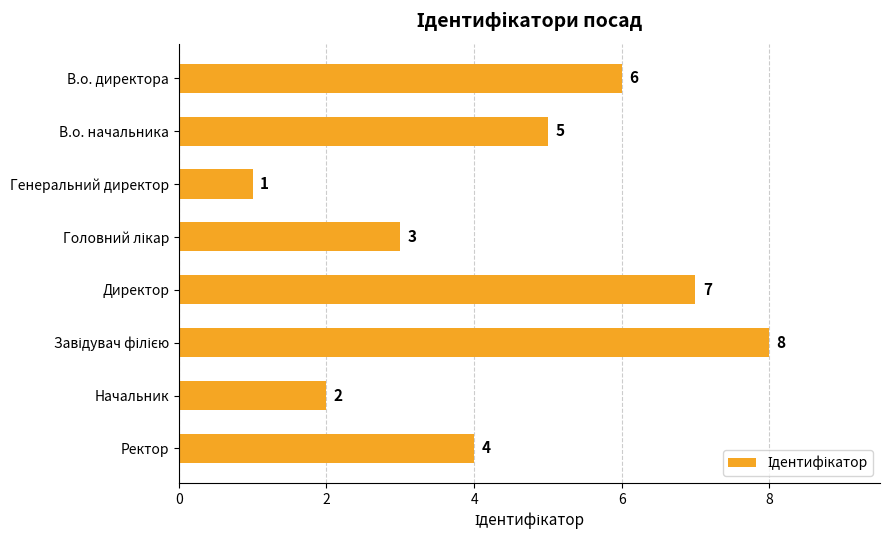

The value at Генеральний директор is 1. True or false?

True